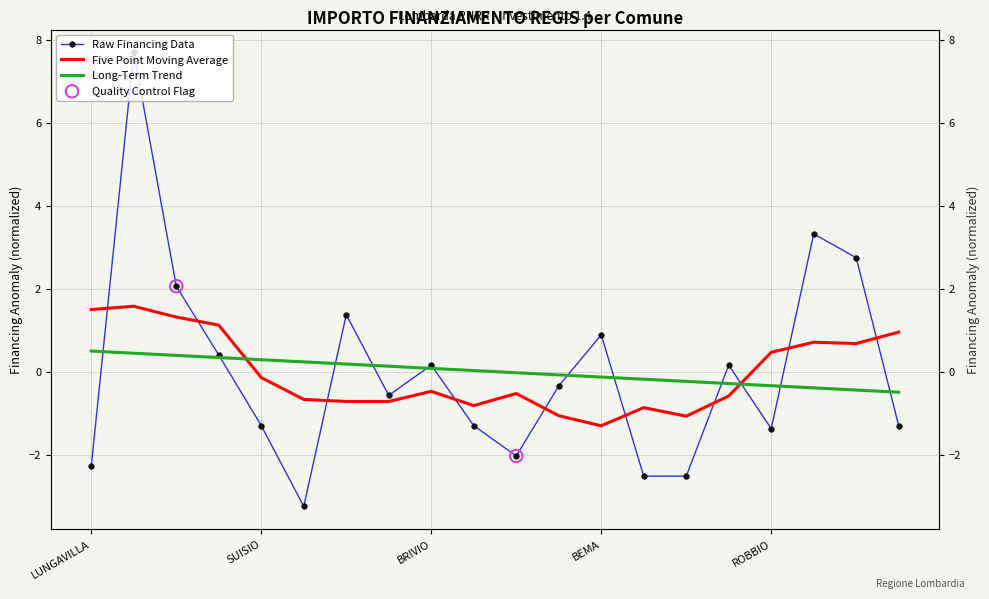

What is the change in value from CAINO to ORIO AL SERIO?

-4.4